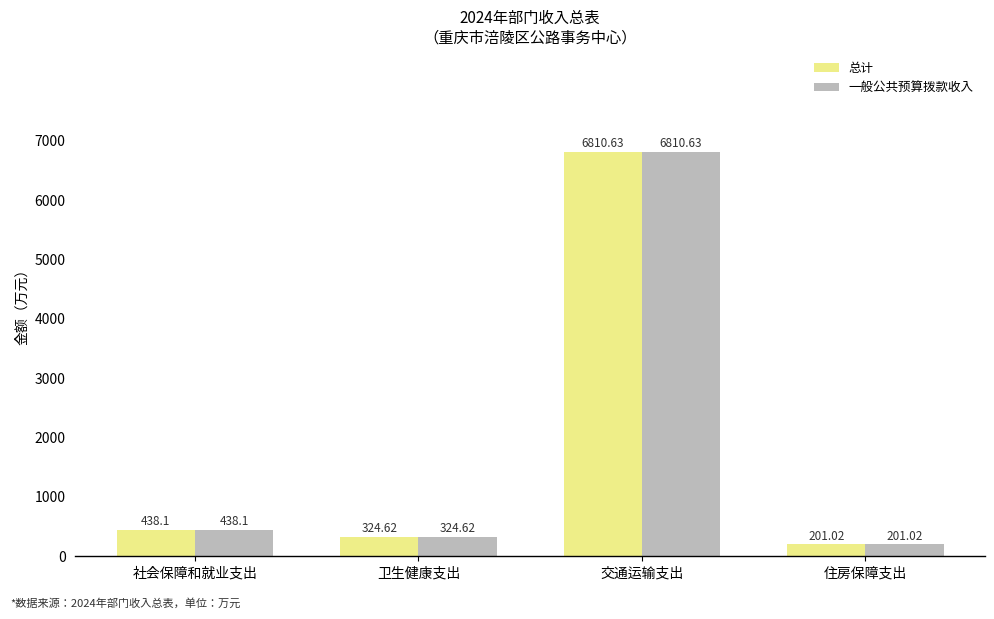

What is the sum of the 总计 values at 住房保障支出 and 社会保障和就业支出?

639.1